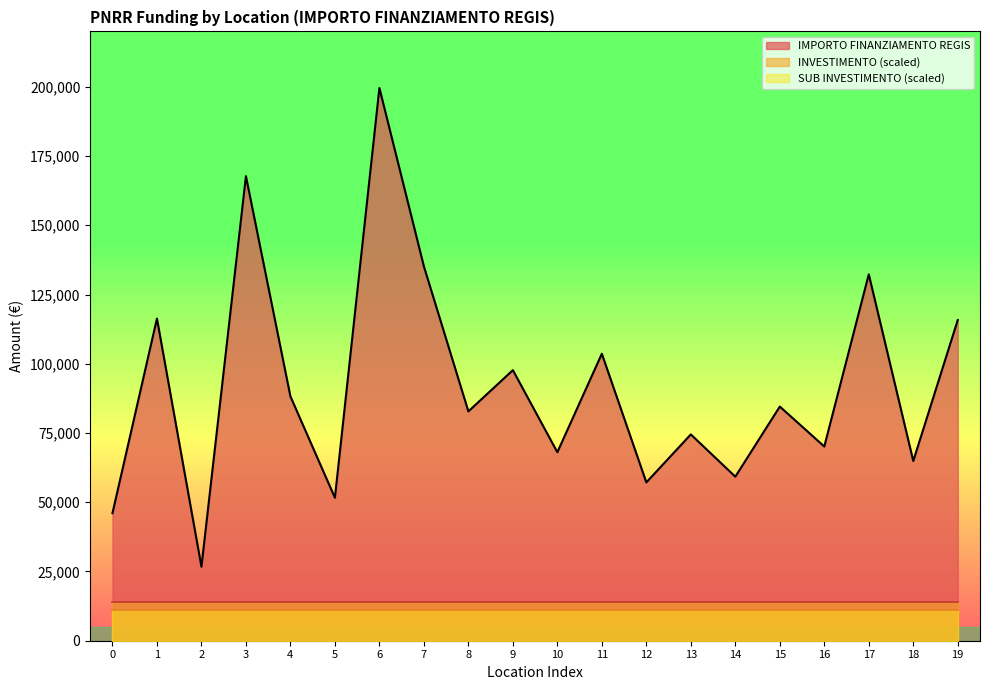

The value of INVESTIMENTO (scaled) at 15 is 14000.0. True or false?

True